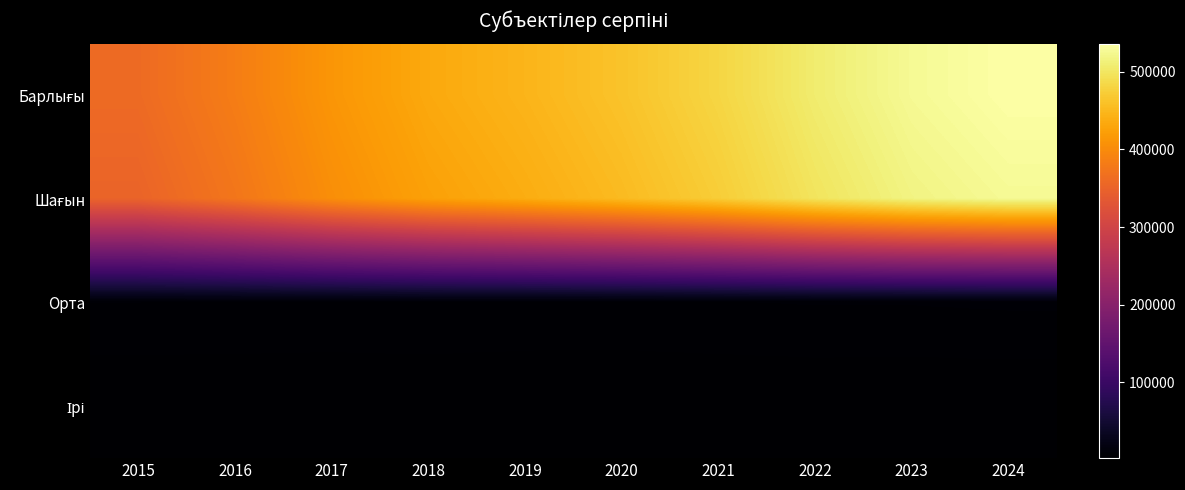

Which has a higher value, 2018 or 2015?

2018